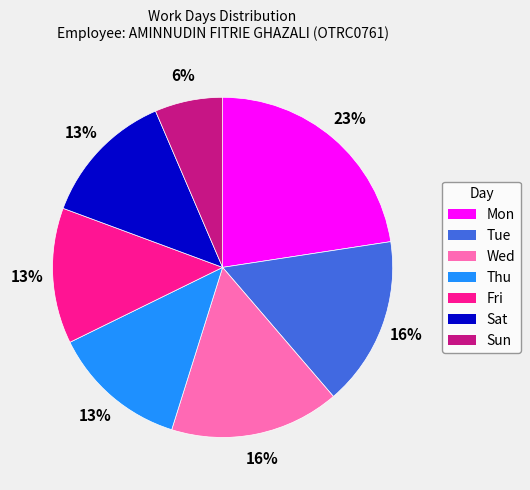

Which category has the smallest portion of the pie?

Sun